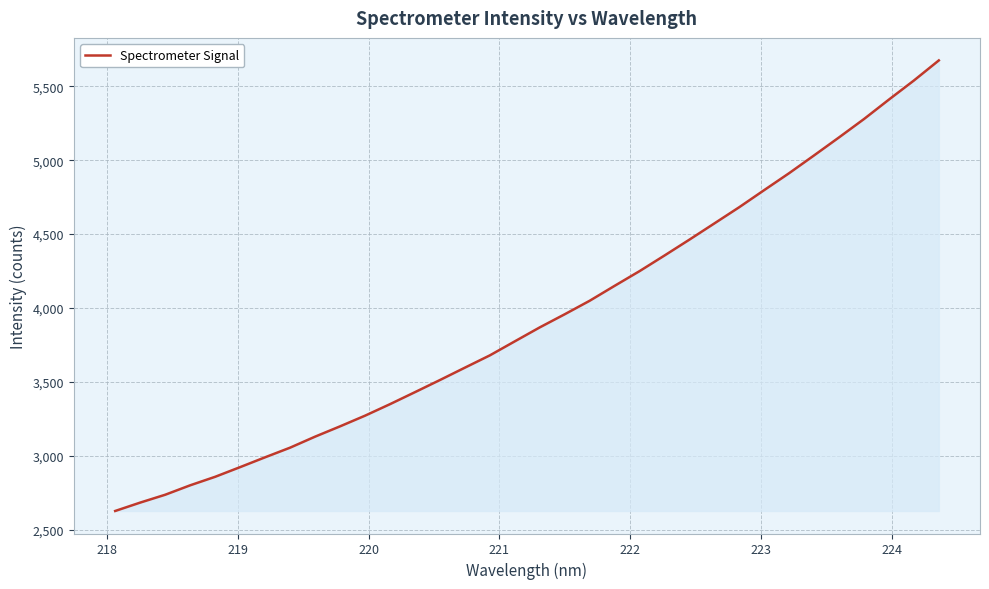

What is the minimum value shown in the chart?

2627.4